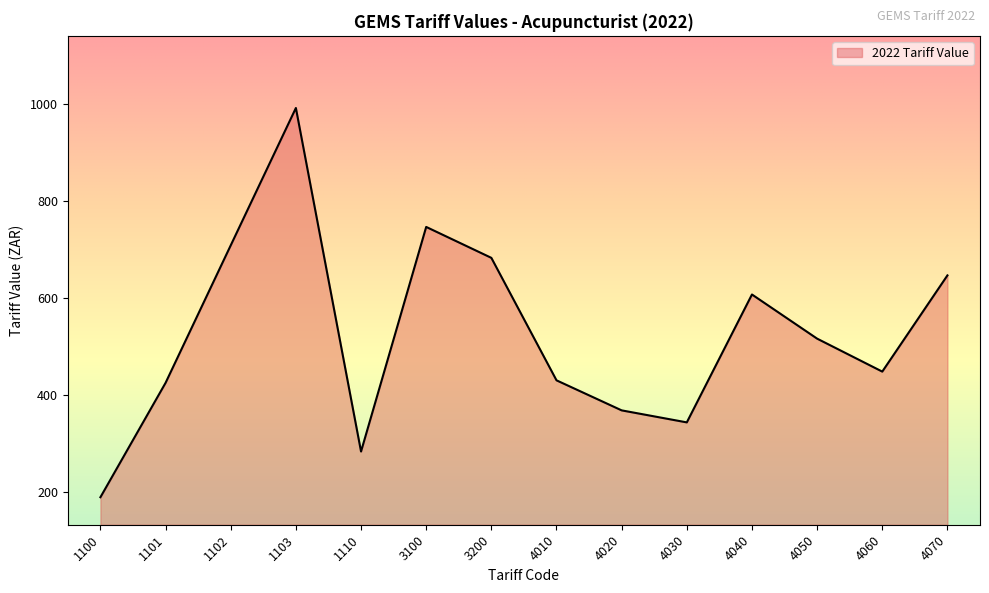

Which has a higher value, 1102 or 4050?

1102